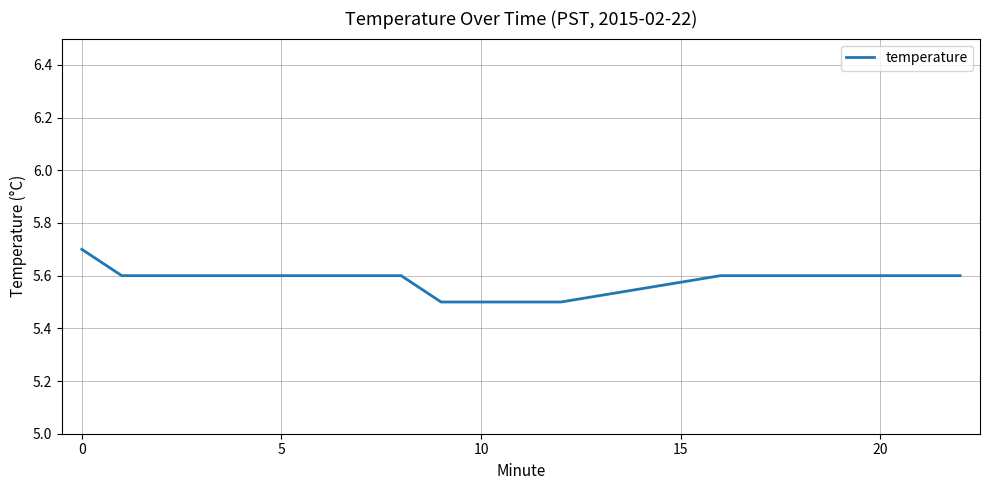

What is the maximum value shown in the chart?

5.7